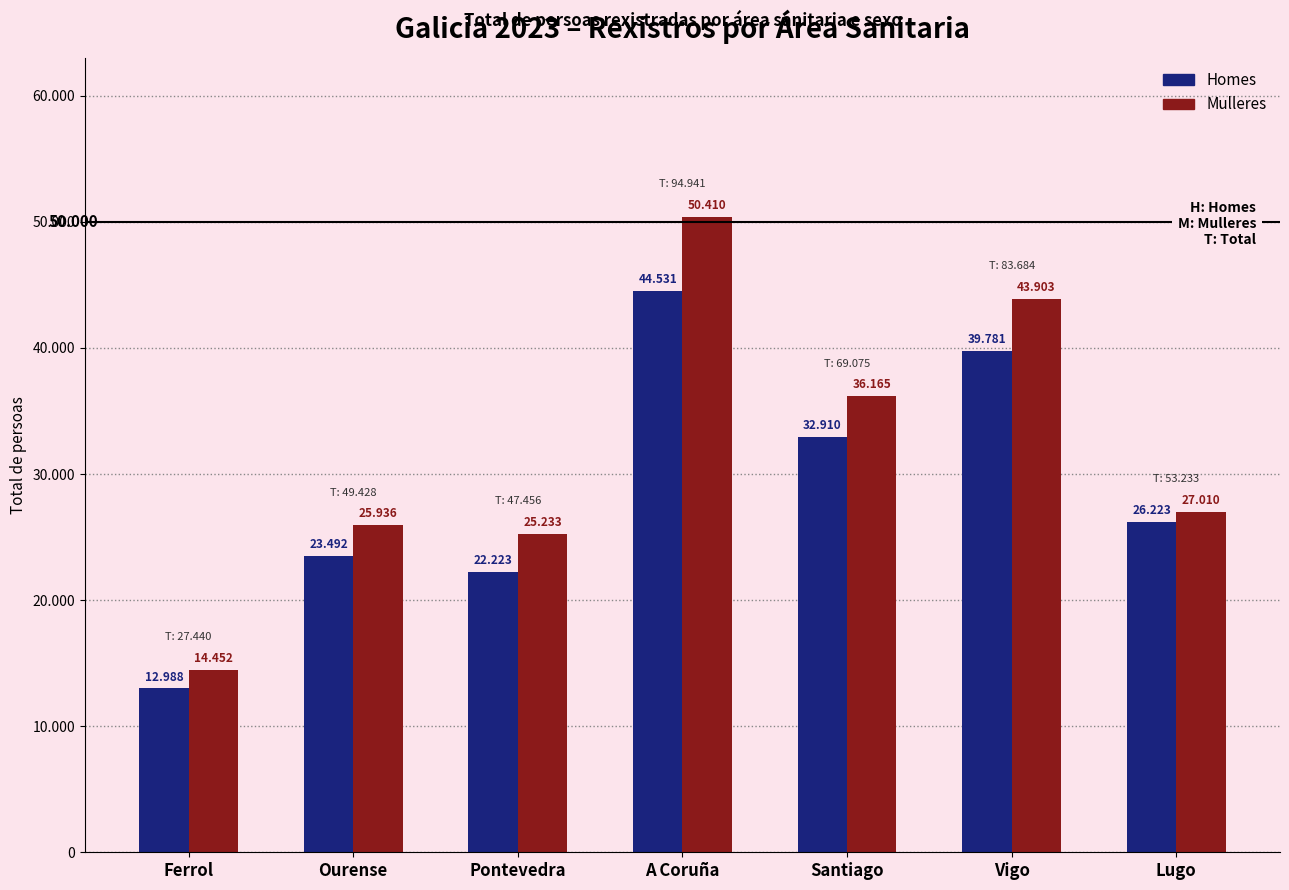

Which series changed the most between Ferrol and Pontevedra?

Mulleres